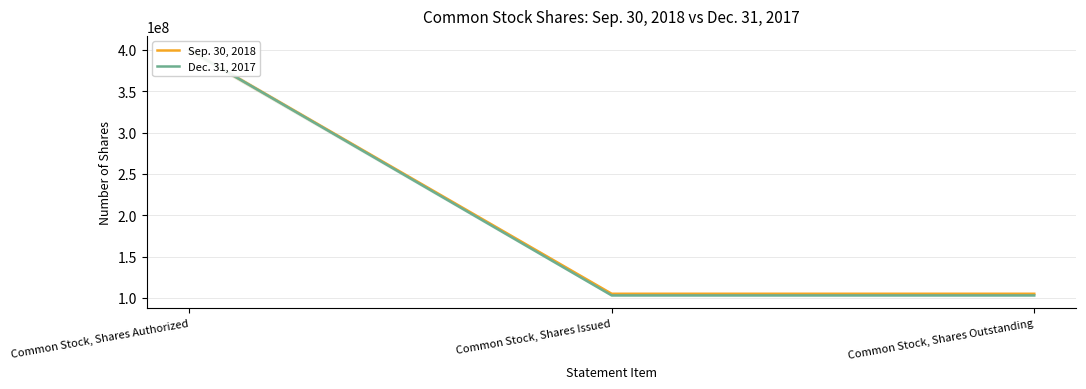

Is this an area chart (filled region under the line)?

No